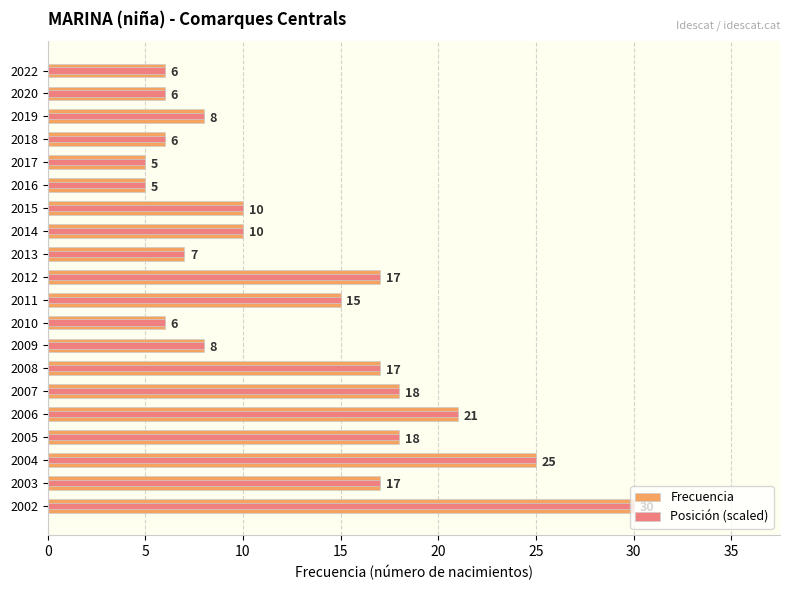

The Posición (scaled) series shows 8 at 2017. True or false?

False